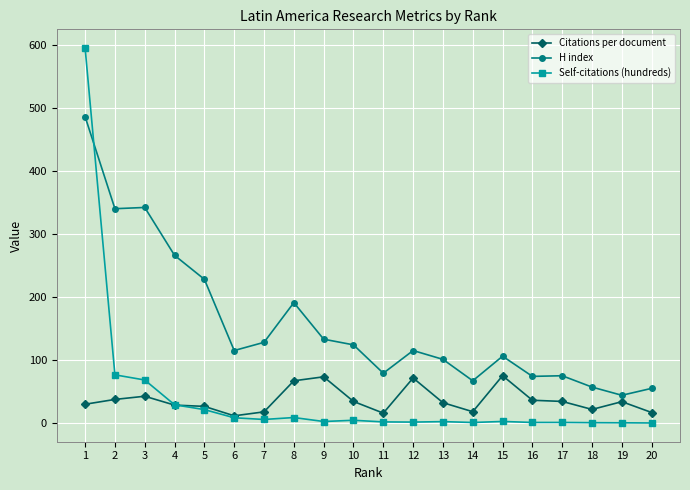

True or false: H index has more than 2 interior local peaks.

True